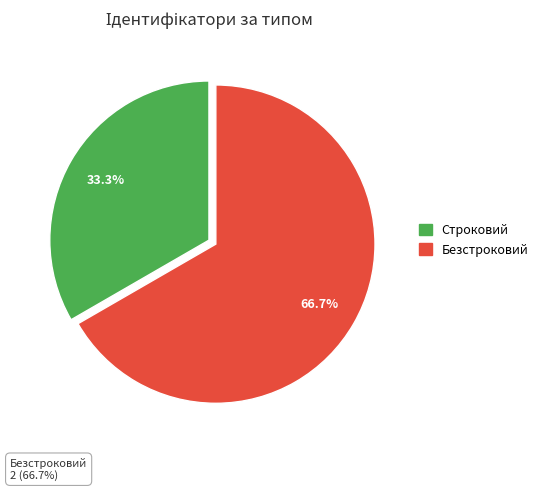

To the nearest percent, what is the difference between the Безстроковий and Строковий slice percentages?

33%